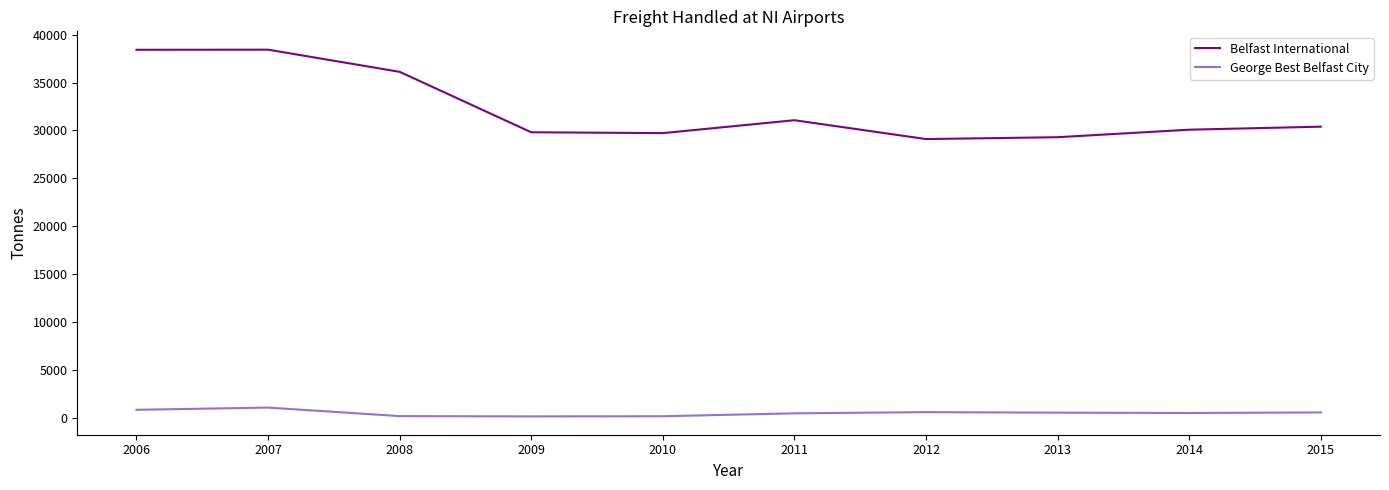

What is the difference between the second highest and second lowest values in the George Best Belfast City series?

672.0